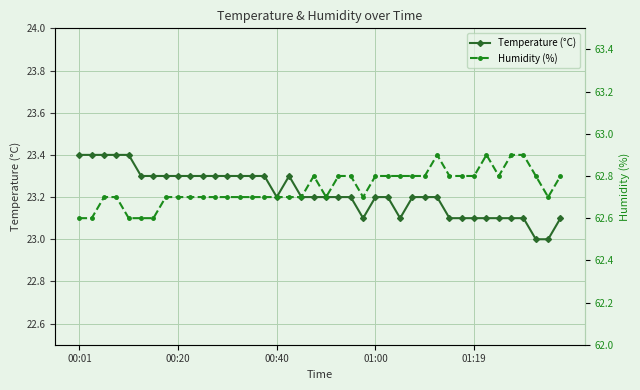

What is the minimum value for Temperature (°C)?

23.0